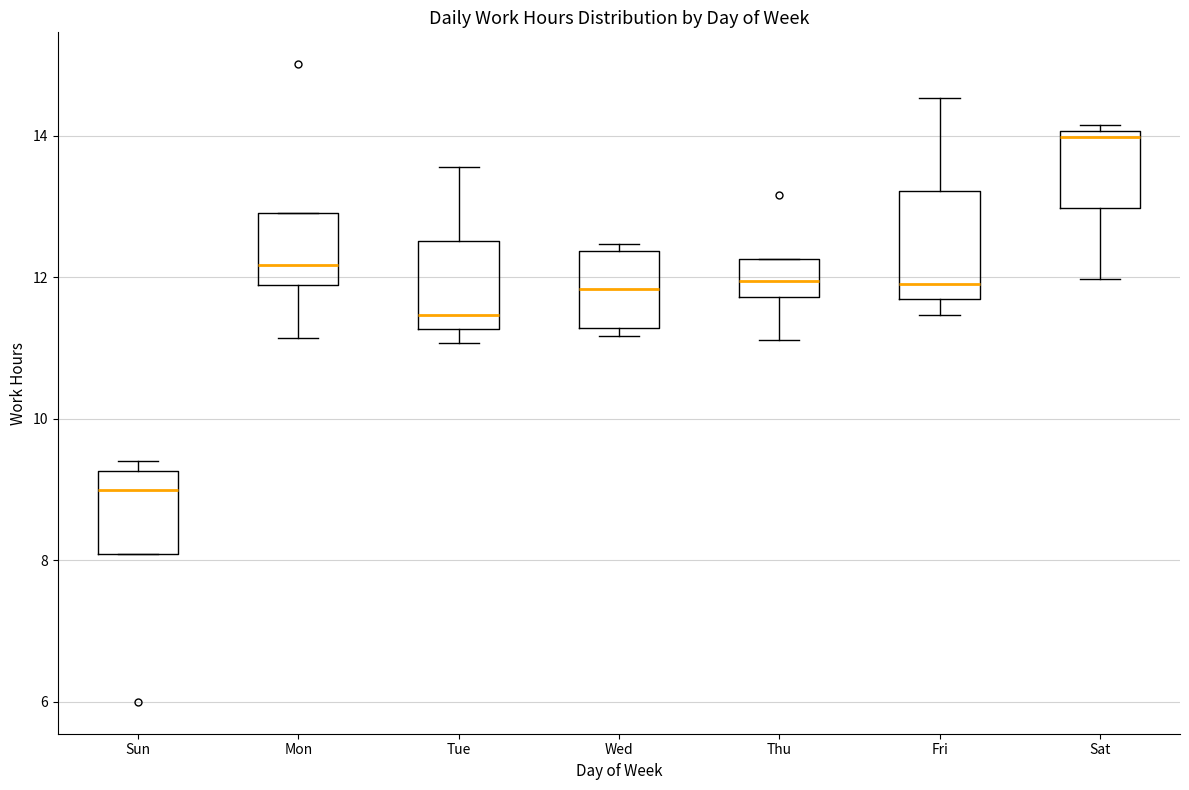

Where does the median line of the box for Thu sit on the y-axis? The values are not printed on the chart, so give them approximately, as read against the axis.

12.0